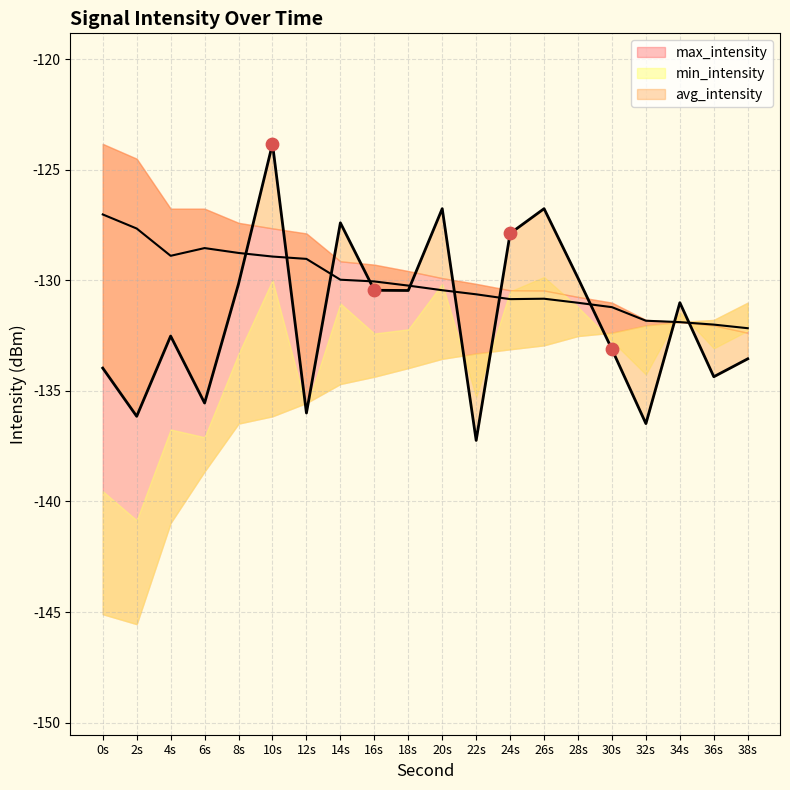

Is the value of avg_intensity at 16s greater than the value of max_intensity at 10s?

No